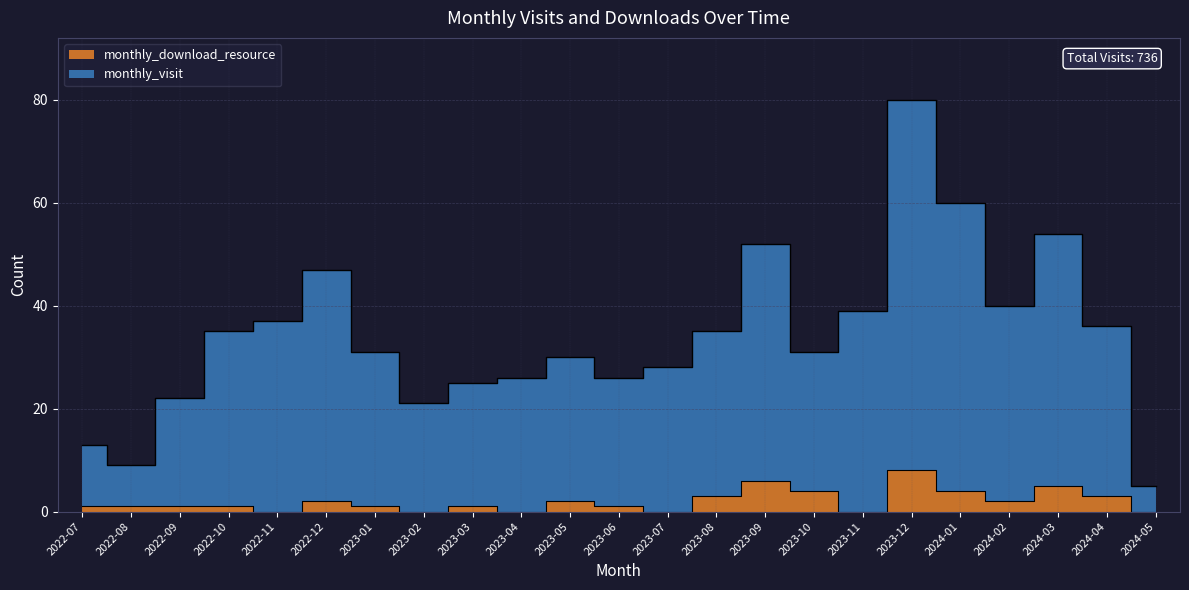

How many data points does each series have?

23